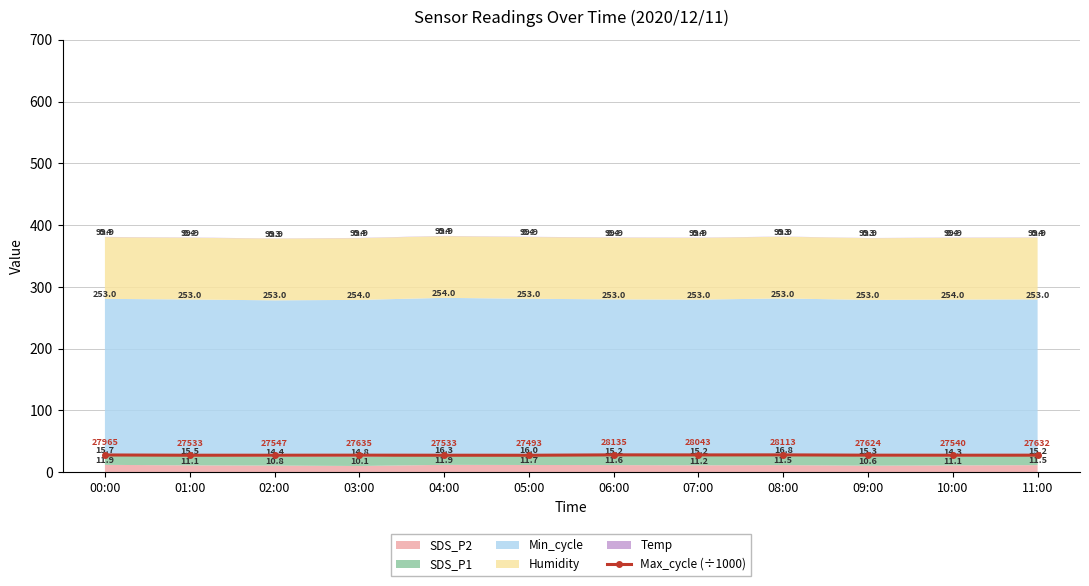

What is the difference between the values at 06:00 and 02:00?

0.6